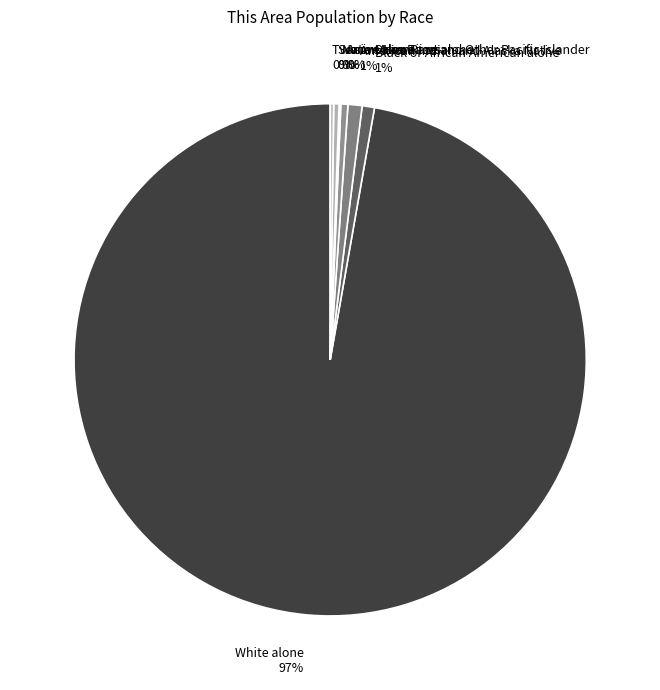

To the nearest percent, what is the average slice percentage?

14%